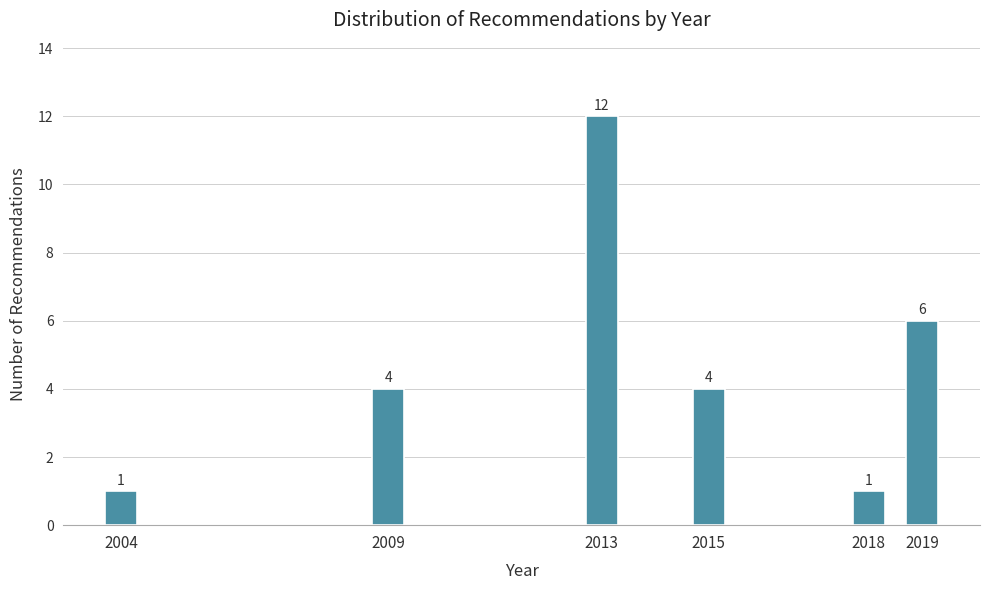

Reading left to right, what are all the values shown in this chart?

2004=1	2009=4	2013=12	2015=4	2018=1	2019=6